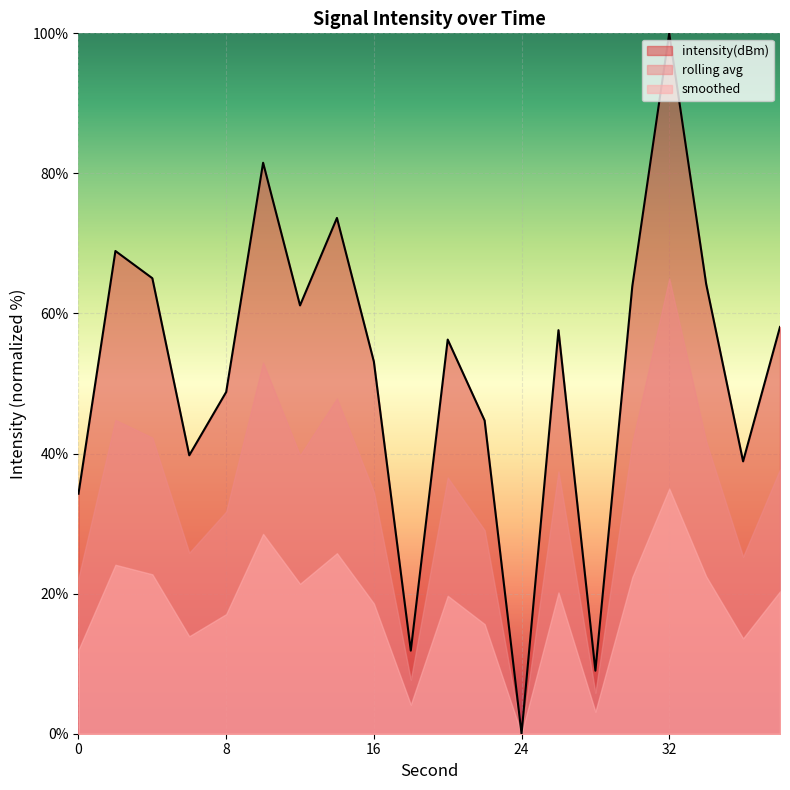

Is it true that the value at 18 is 11.9?

True